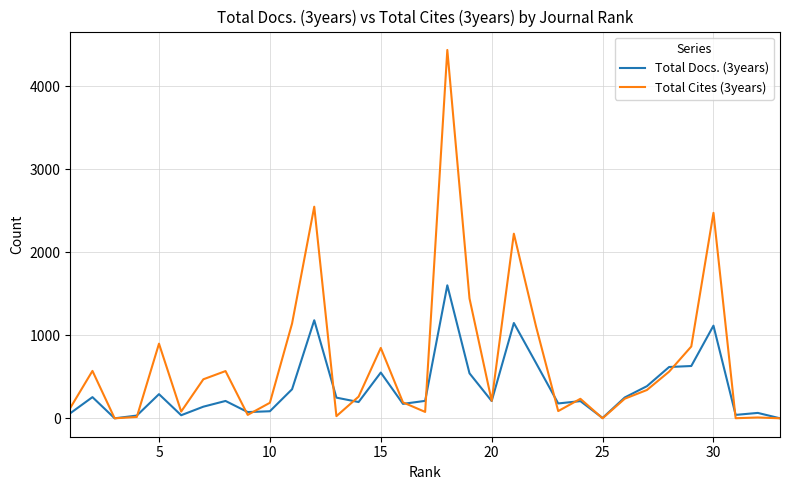

Which series has the largest range (max minus min)?

Total Cites (3years)